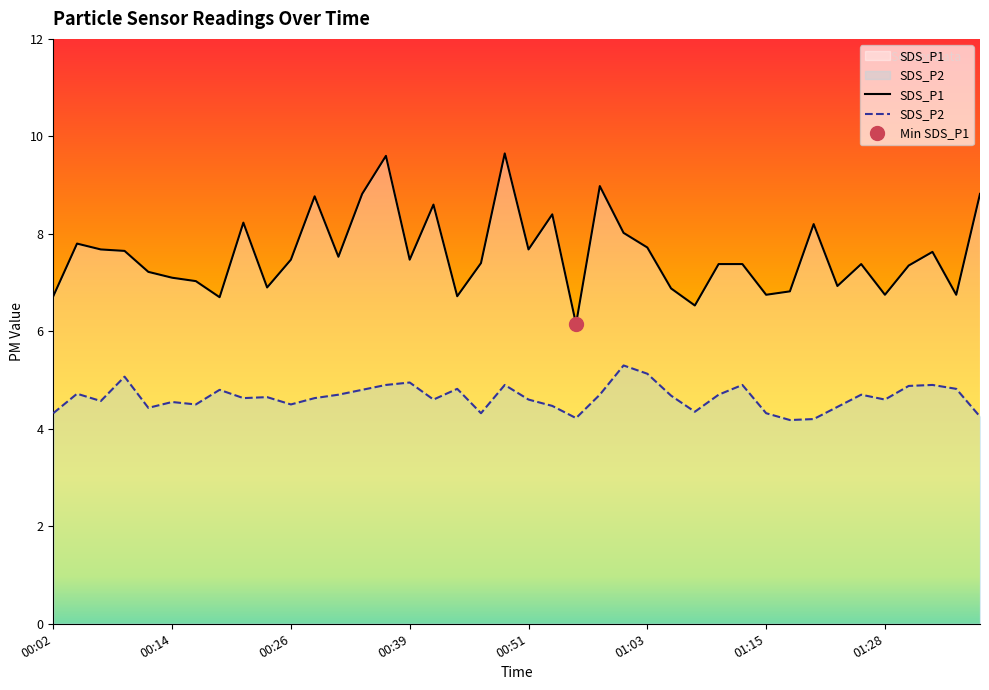

How many lines are shown in the chart?

2